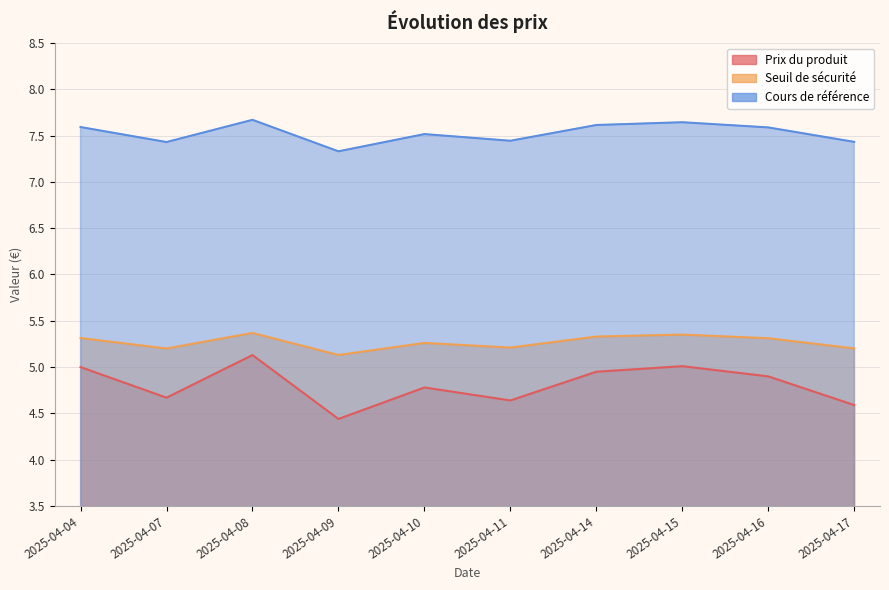

True or false: Prix du produit and Seuil de sécurité cross at least once.

False